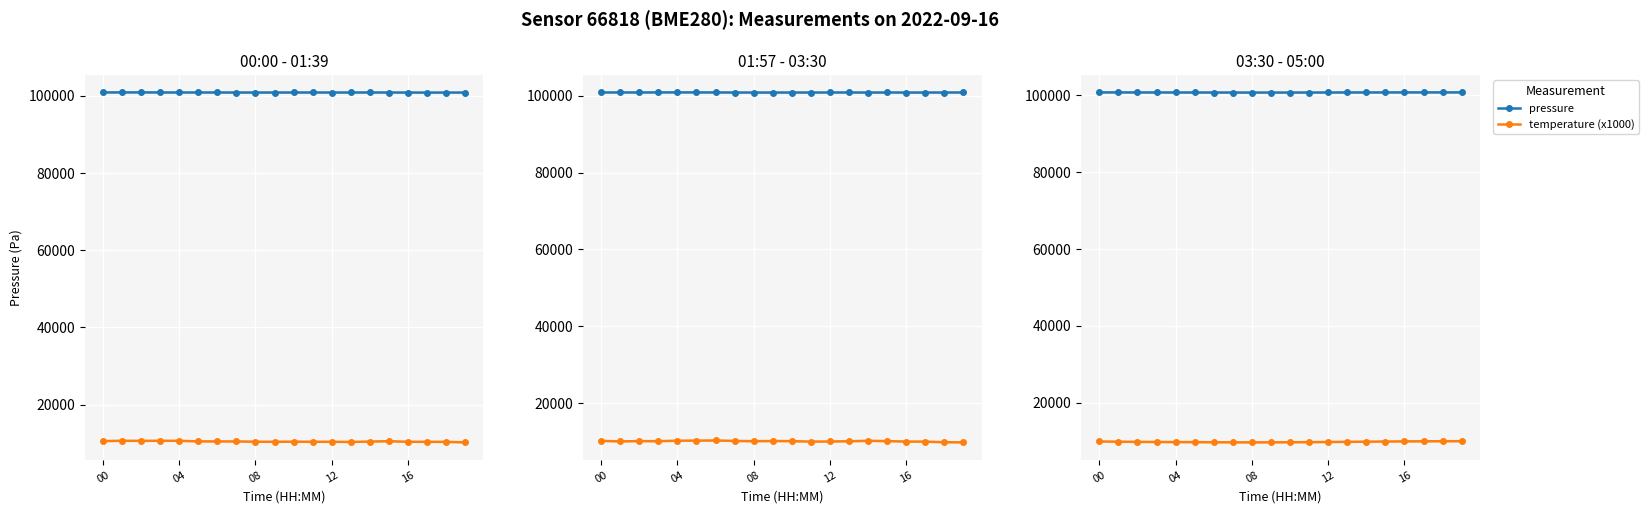

Rank the series by their average value, from lowest to highest.

temperature (x1000), pressure